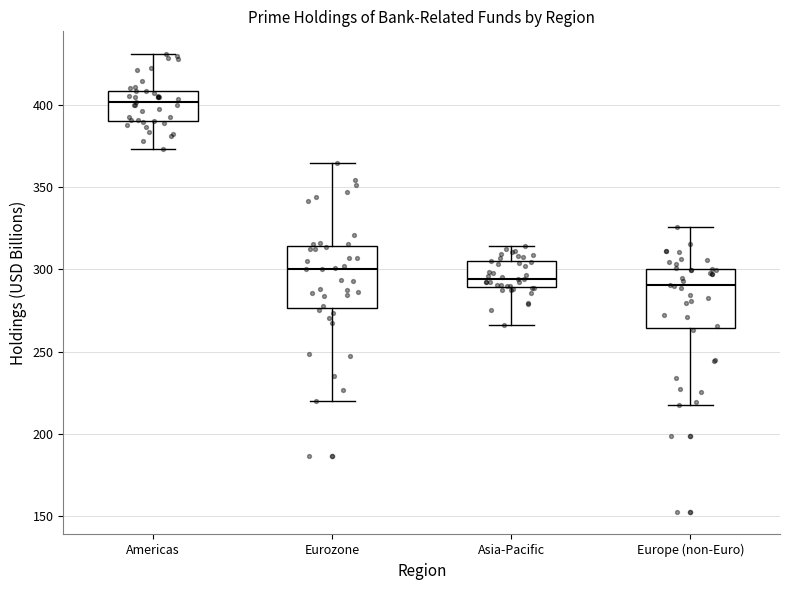

Reading left to right, read every box against the y-axis: the position of its median line, the range the box covers, and the ends of its whiskers. The values are not printed on the chart, so give them approximately, as read against the axis.

Americas: median 400, box 390 to 410, whiskers 375 to 430
Eurozone: median 300, box 275 to 315, whiskers 220 to 365
Asia-Pacific: median 295, box 290 to 305, whiskers 265 to 315
Europe (non-Euro): median 290, box 265 to 300, whiskers 215 to 325